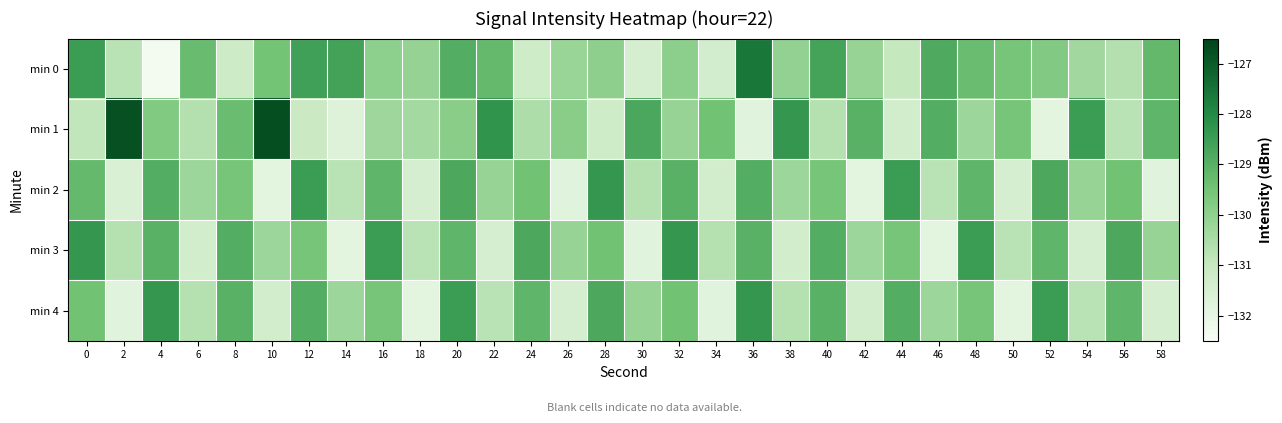

Reading left to right, what are all the values shown in this chart?

min 0: 0=-128.5	2=-130.8	4=-132.4	6=-129.3	8=-131.2	10=-129.5	12=-128.6	14=-128.6	16=-130.0	18=-130.1	20=-128.9	22=-129.2	24=-131.2	26=-130.2	28=-130.0	30=-131.4	32=-129.9	34=-131.4	36=-127.6	38=-130.1	40=-128.6	42=-130.1	44=-131.0	46=-128.8	48=-129.3	50=-129.6	52=-129.8	54=-130.3	56=-130.7	58=-129.2
min 1: 0=-130.9	2=-126.8	4=-129.7	6=-130.6	8=-129.3	10=-126.7	12=-131.1	14=-131.7	16=-130.3	18=-130.4	20=-129.9	22=-128.2	24=-130.5	26=-129.9	28=-131.2	30=-128.8	32=-130.1	34=-129.5	36=-131.8	38=-128.3	40=-130.7	42=-129.0	44=-131.3	46=-128.9	48=-130.2	50=-129.6	52=-131.9	54=-128.5	56=-130.8	58=-129.1
min 2: 0=-129.2	2=-131.6	4=-128.9	6=-130.2	8=-129.6	10=-131.9	12=-128.5	14=-130.8	16=-129.1	18=-131.5	20=-128.8	22=-130.1	24=-129.5	26=-131.8	28=-128.3	30=-130.7	32=-129.0	34=-131.3	36=-128.9	38=-130.2	40=-129.6	42=-131.9	44=-128.5	46=-130.8	48=-129.1	50=-131.5	52=-128.8	54=-130.1	56=-129.5	58=-131.8
min 3: 0=-128.3	2=-130.7	4=-129.0	6=-131.3	8=-128.9	10=-130.2	12=-129.6	14=-131.9	16=-128.5	18=-130.8	20=-129.1	22=-131.5	24=-128.8	26=-130.1	28=-129.5	30=-131.8	32=-128.3	34=-130.7	36=-129.0	38=-131.3	40=-128.9	42=-130.2	44=-129.6	46=-131.9	48=-128.5	50=-130.8	52=-129.1	54=-131.5	56=-128.8	58=-130.1
min 4: 0=-129.5	2=-131.8	4=-128.3	6=-130.7	8=-129.0	10=-131.3	12=-128.9	14=-130.2	16=-129.6	18=-131.9	20=-128.5	22=-130.8	24=-129.1	26=-131.5	28=-128.8	30=-130.1	32=-129.5	34=-131.8	36=-128.3	38=-130.7	40=-129.0	42=-131.3	44=-128.9	46=-130.2	48=-129.6	50=-131.9	52=-128.5	54=-130.8	56=-129.1	58=-131.5